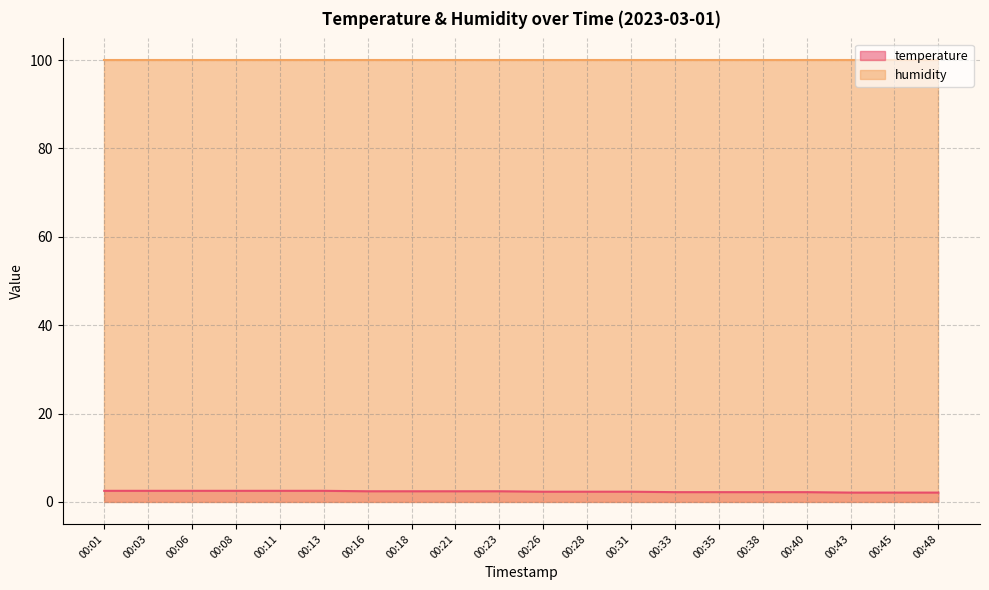

True or false: temperature and humidity intersect in this chart.

False